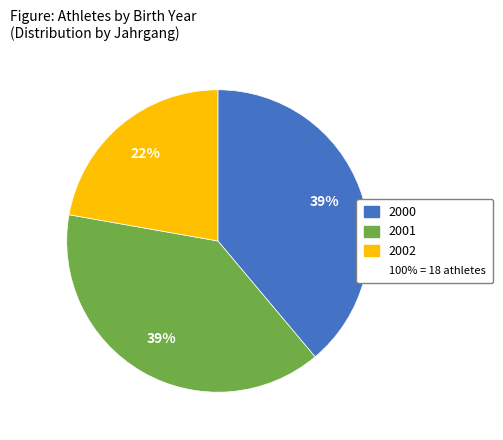

Is there a majority slice in this chart?

No